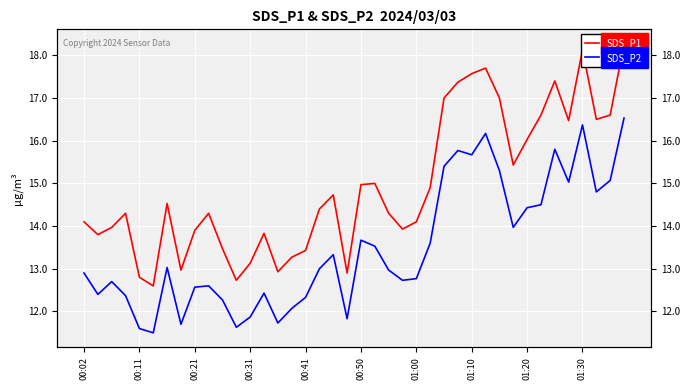

Is the value of SDS_P1 at 20 greater than the value of SDS_P2 at 21?

Yes